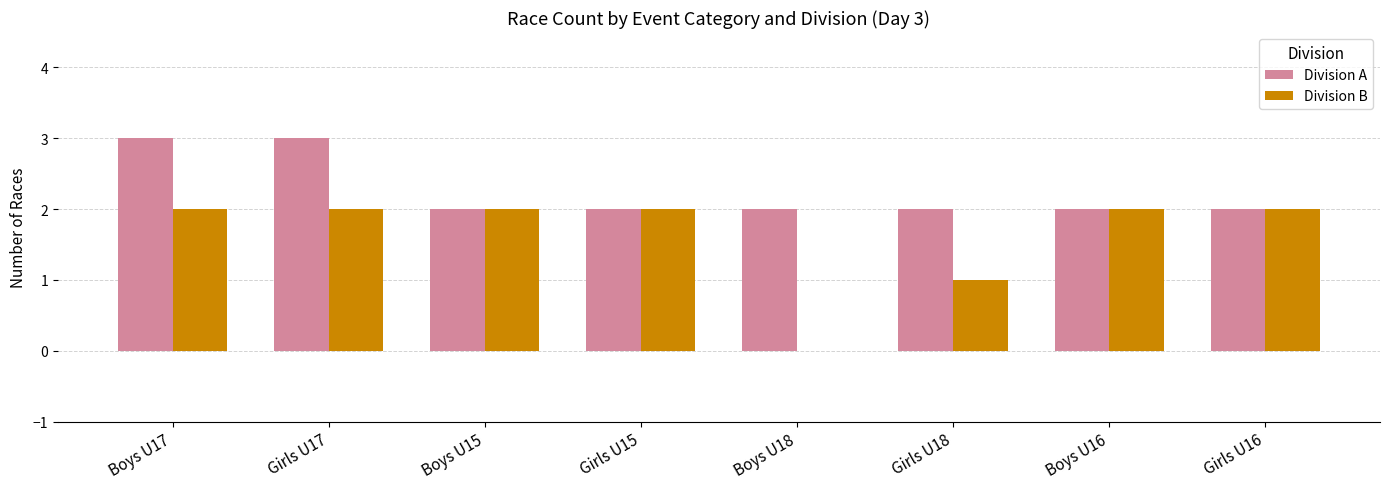

Which series has the largest total across all categories?

Division A